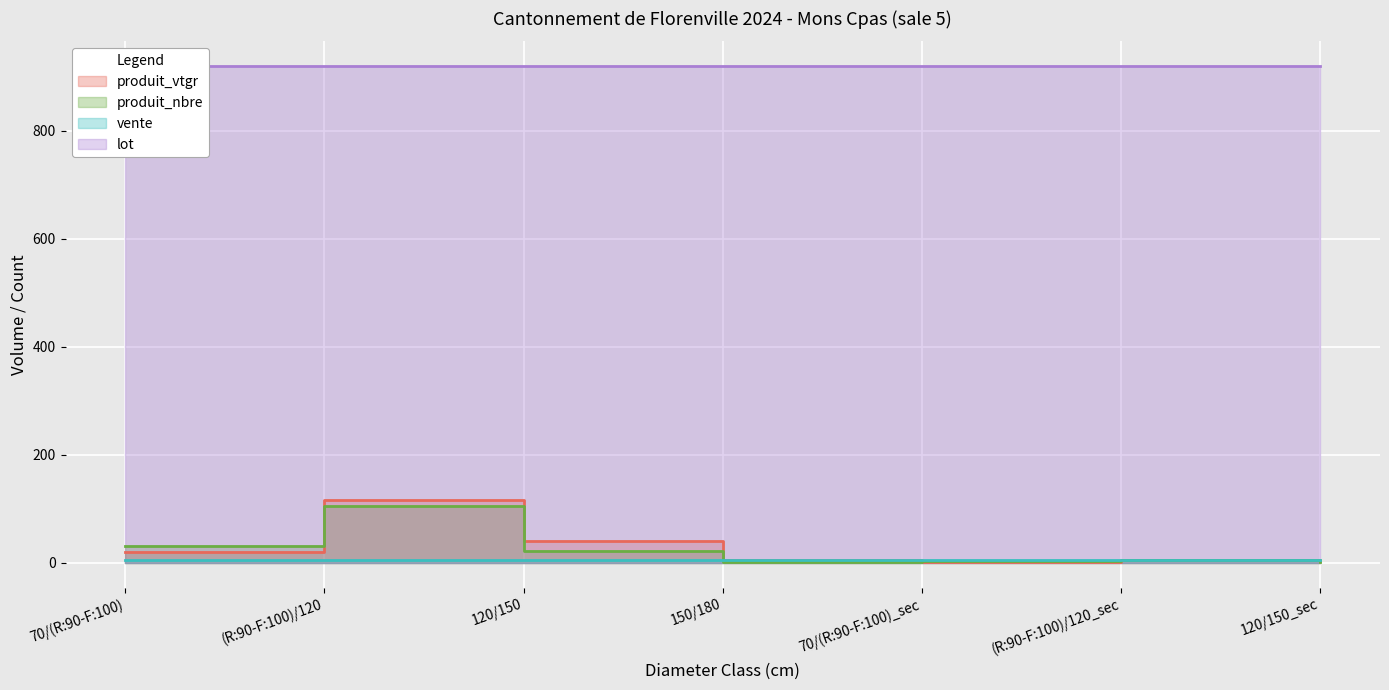

What is the value of the produit_vtgr point at the 1st from the left?

20.7